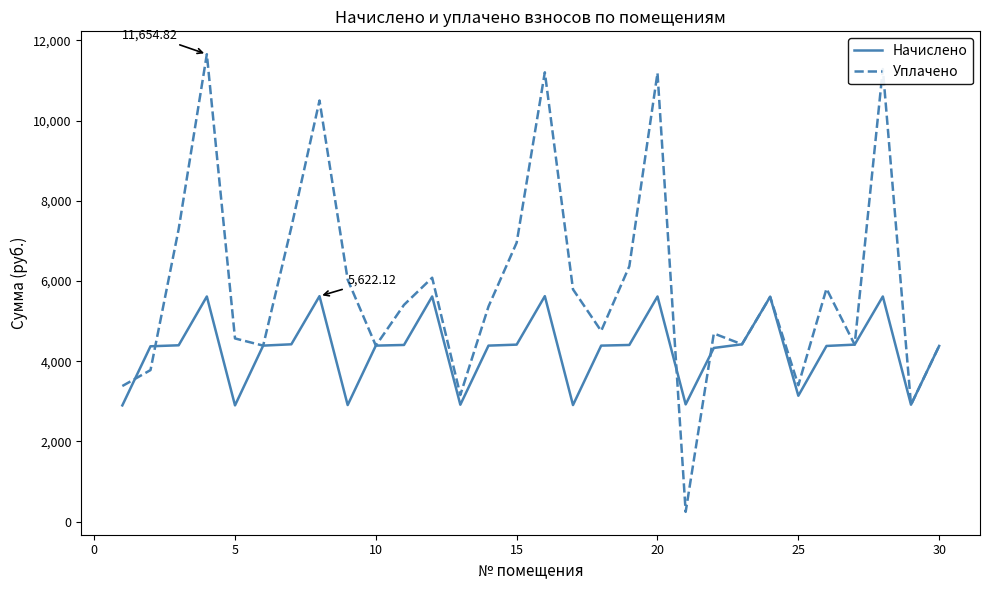

Which series has the widest spread of values?

Уплачено